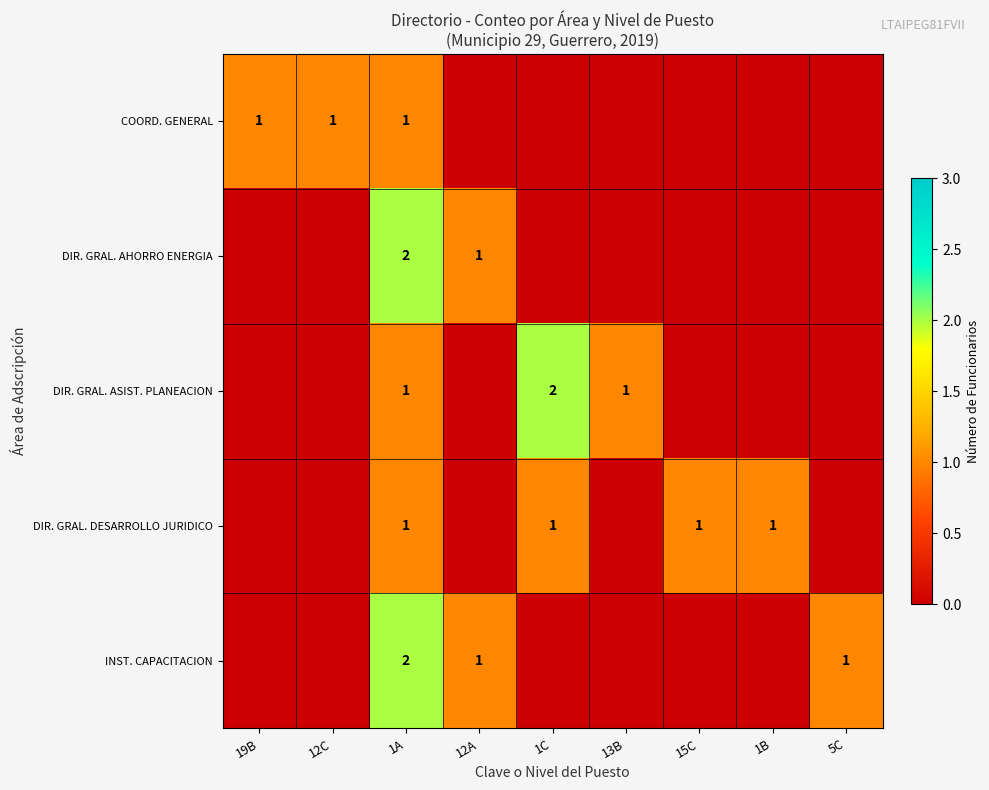

True or false: DIR. GRAL. ASIST. PLANEACION has a value of 0 at 1C.

False